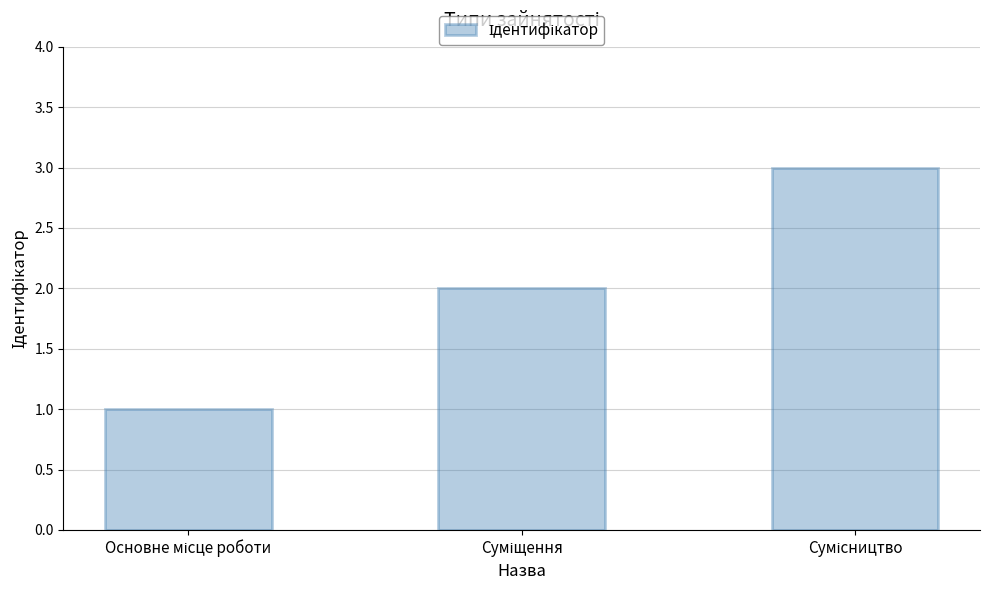

What is the maximum value shown in the chart?

3